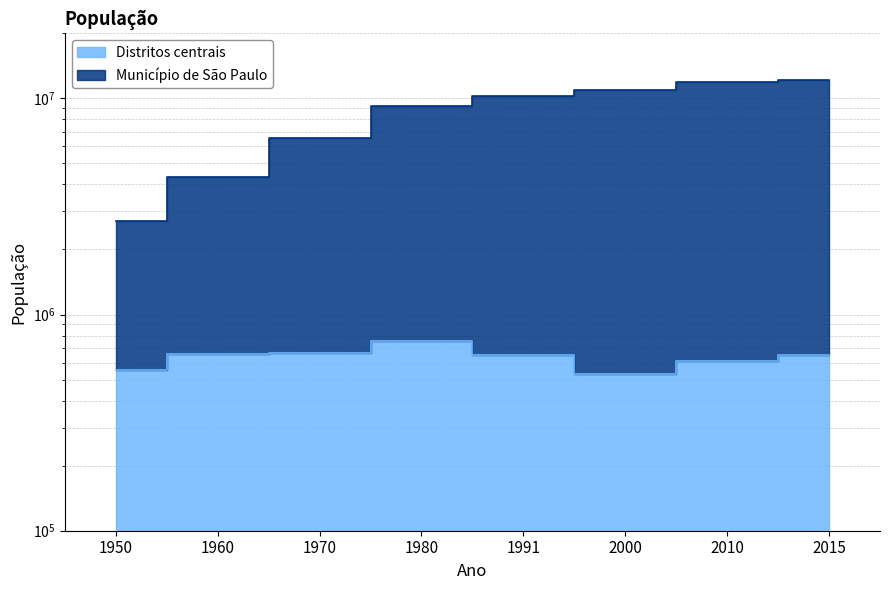

What is the difference between the second highest and minimum values in the Município de São Paulo series?

9162652.5